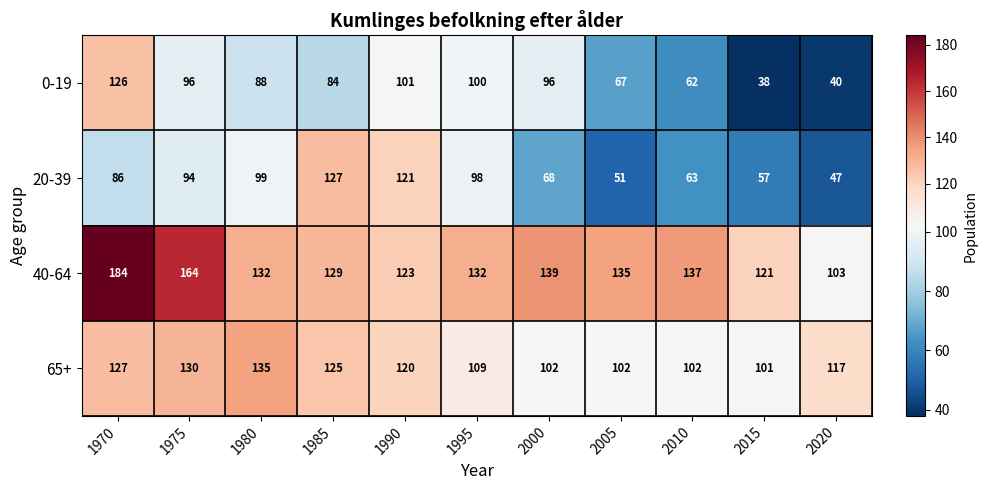

At which label does 65+ first exceed 117?

1970